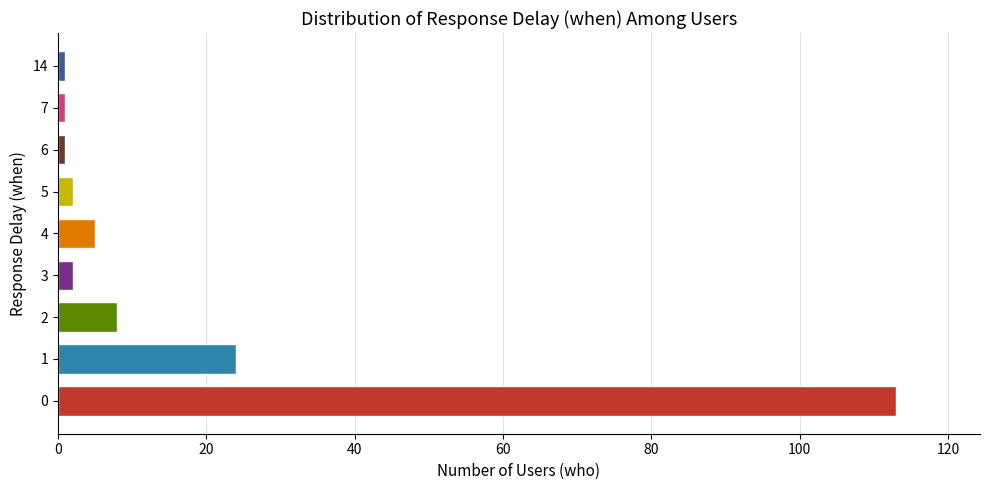

Are the bars grouped side by side (vs. stacked)?

No